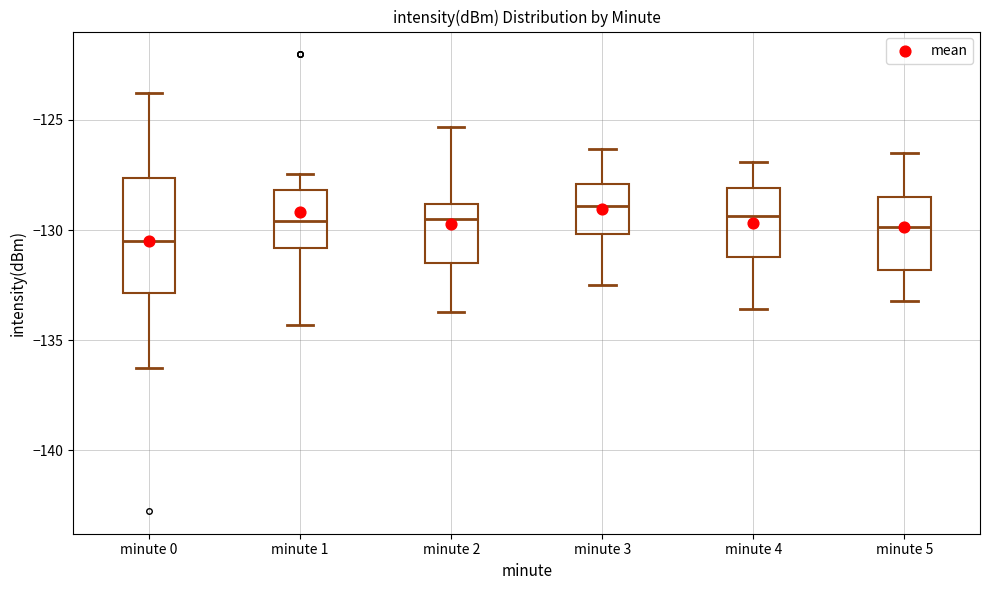

Reading left to right, read every box against the y-axis: the position of its median line, the range the box covers, and the ends of its whiskers. The values are not printed on the chart, so give them approximately, as read against the axis.

minute 0: median -130.5, box -133.0 to -127.5, whiskers -136.5 to -124.0
minute 1: median -129.5, box -131.0 to -128.0, whiskers -134.5 to -127.5
minute 2: median -129.5, box -131.5 to -129.0, whiskers -133.5 to -125.5
minute 3: median -129.0, box -130.0 to -128.0, whiskers -132.5 to -126.5
minute 4: median -129.5, box -131.0 to -128.0, whiskers -133.5 to -127.0
minute 5: median -130.0, box -132.0 to -128.5, whiskers -133.0 to -126.5